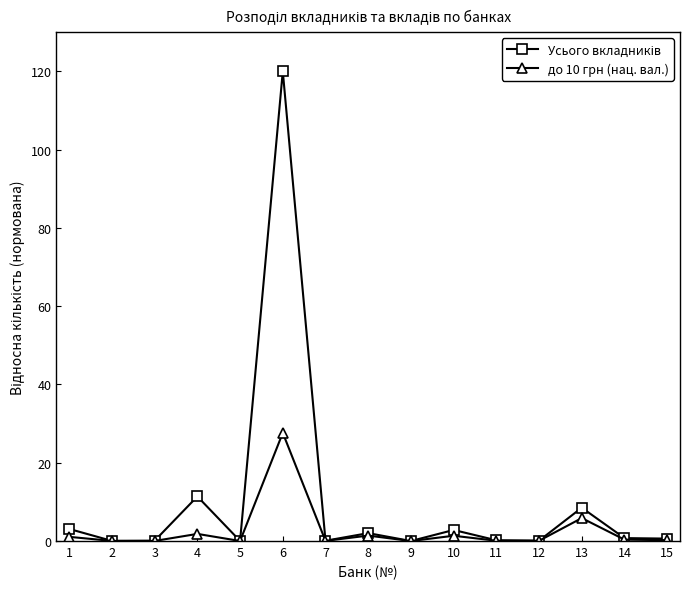

At how many categories does at least one series exceed 72?

1